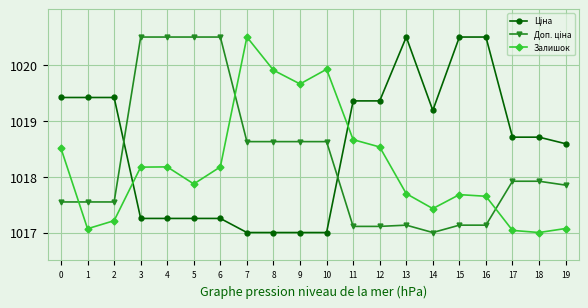

What is the total value across all series at 18?

3053.6